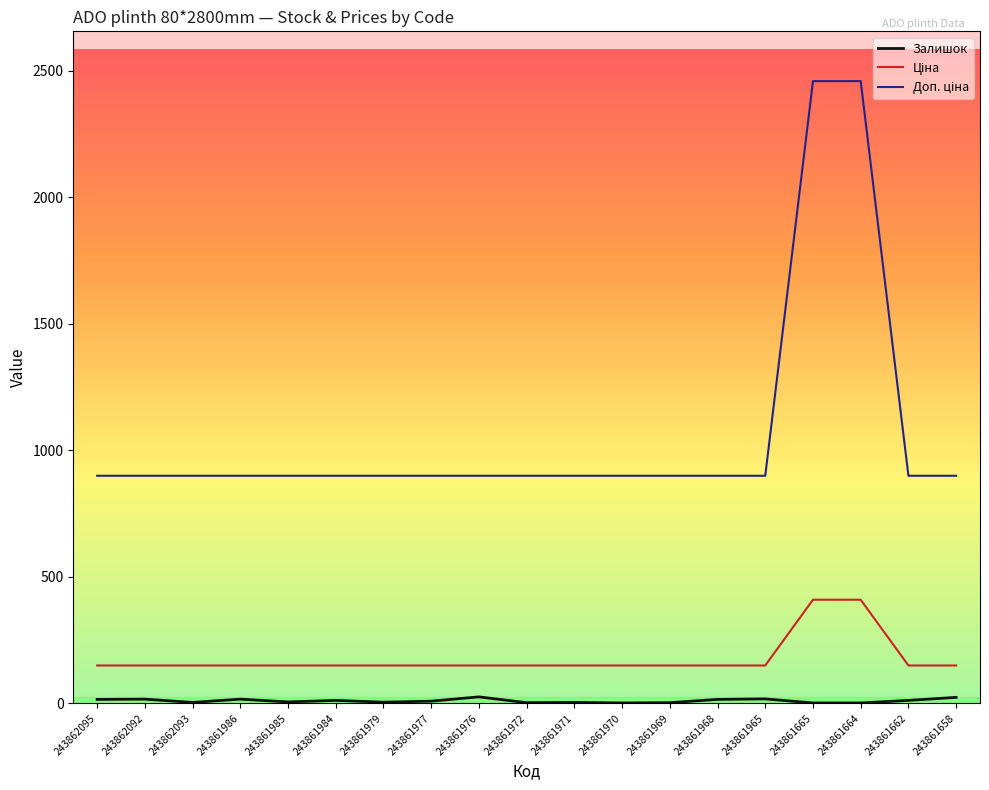

At how many categories does at least one series exceed 2298?

2